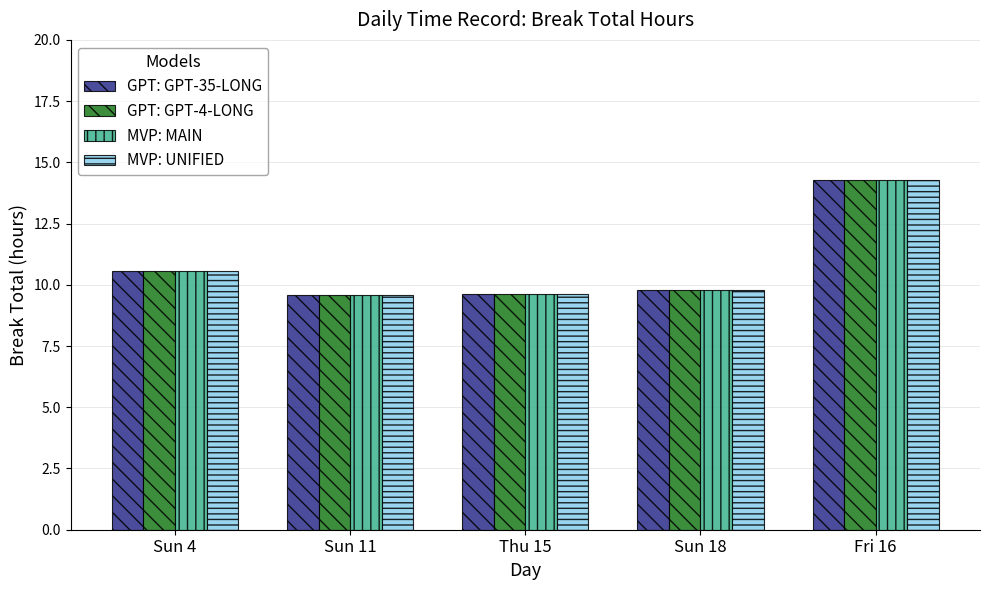

Is it true that GPT: GPT-4-LONG equals 9.8 at Sun 18?

True